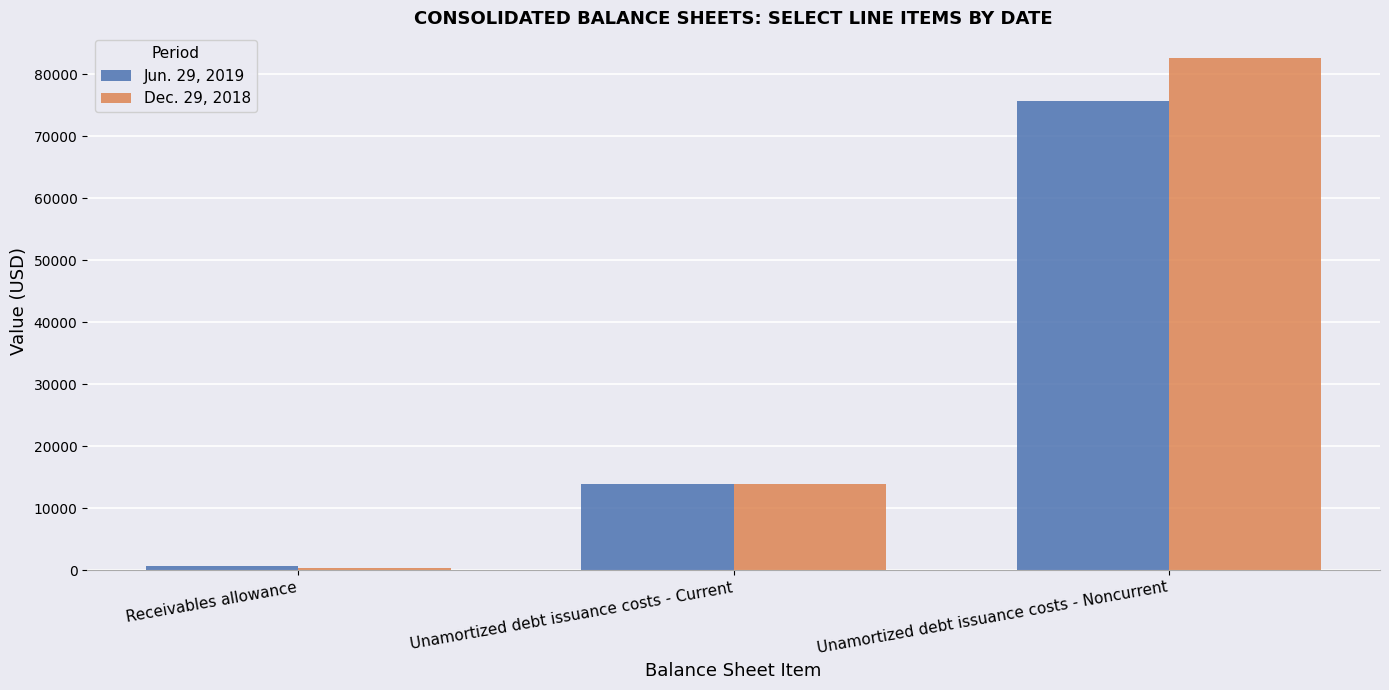

True or false: Dec. 29, 2018 has a value of 13900 at Unamortized debt issuance costs - Current.

True